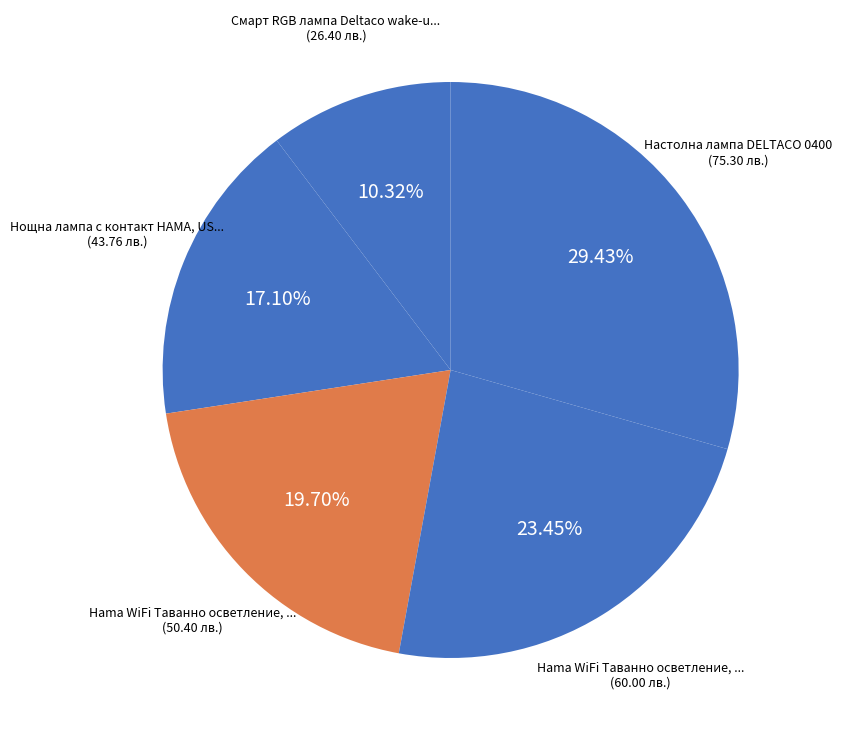

To the nearest percent, what is the difference between the largest and smallest slice percentages?

19%